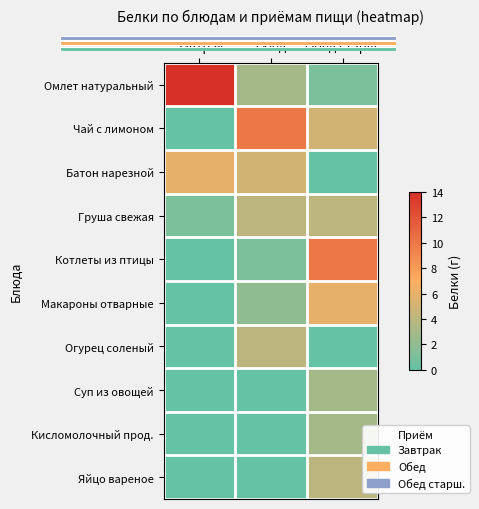

What is the difference between the maximum and minimum values in the Груша свежая series?

3